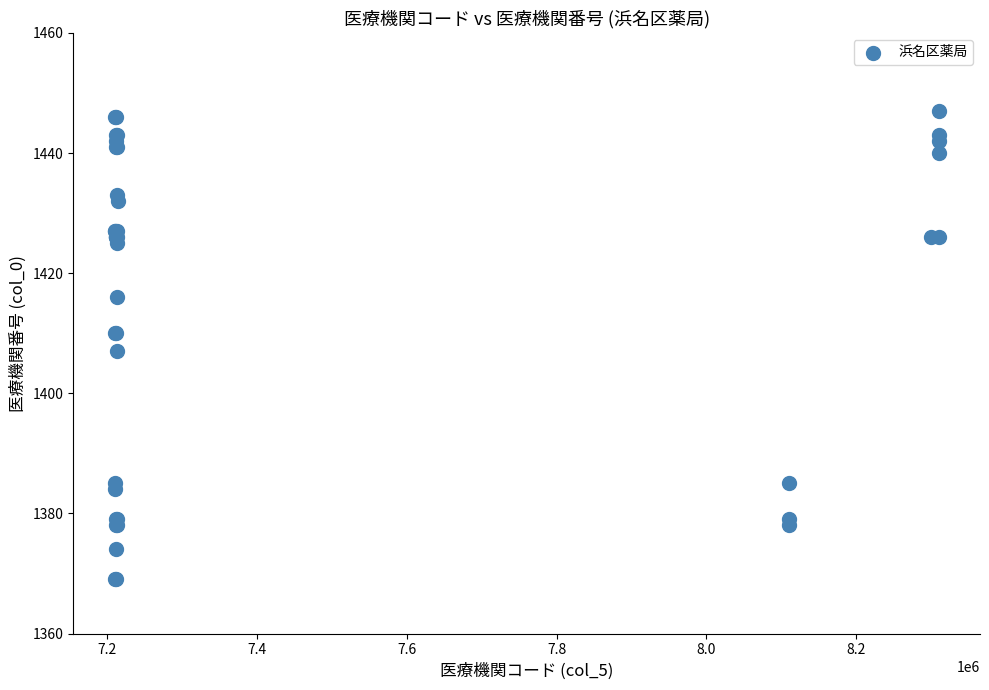

What Y value in the scatter plot is closest to 1408?

1407